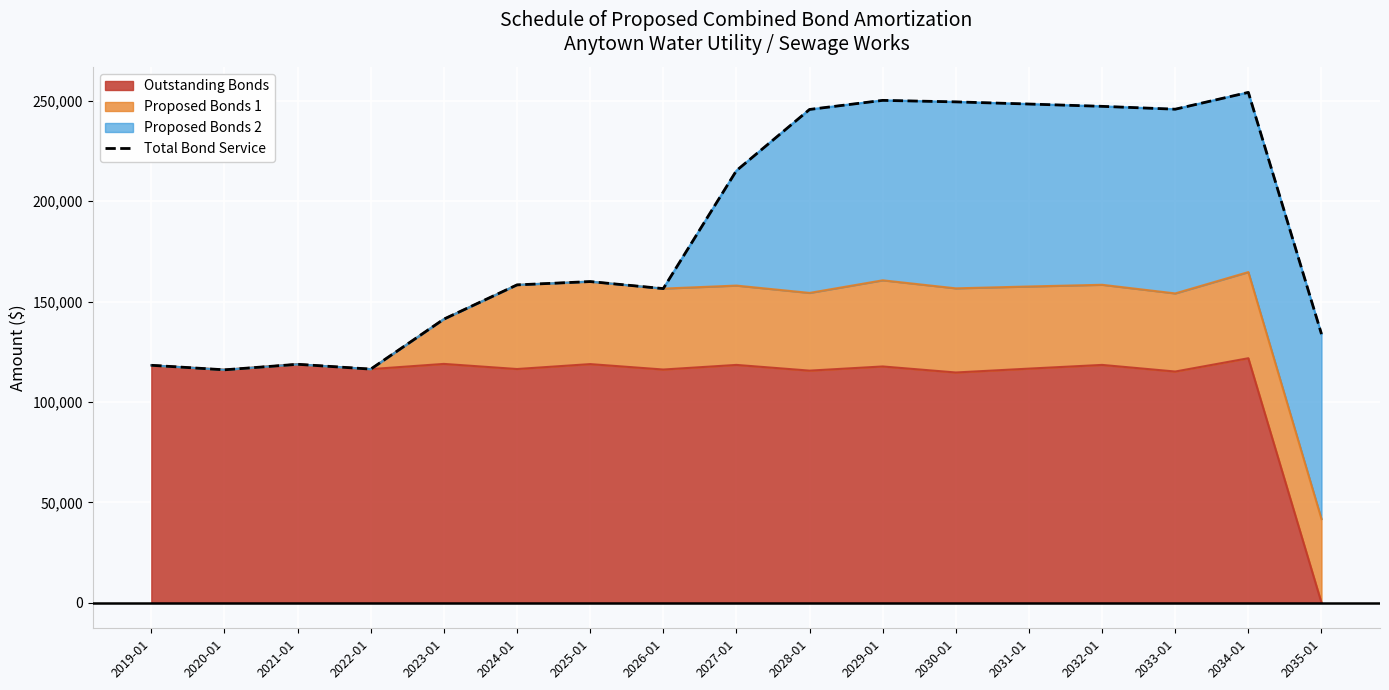

What is the difference between the second highest and minimum values?

134200